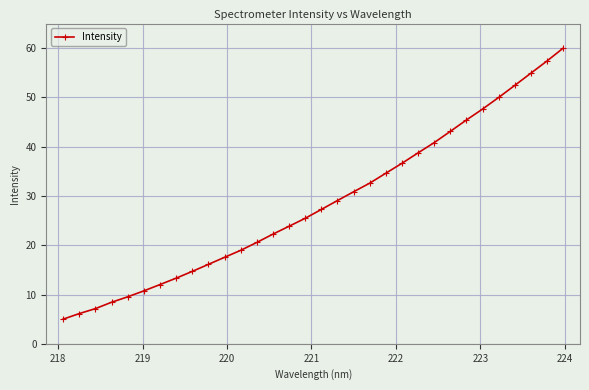

Is this an area chart (filled region under the line)?

No